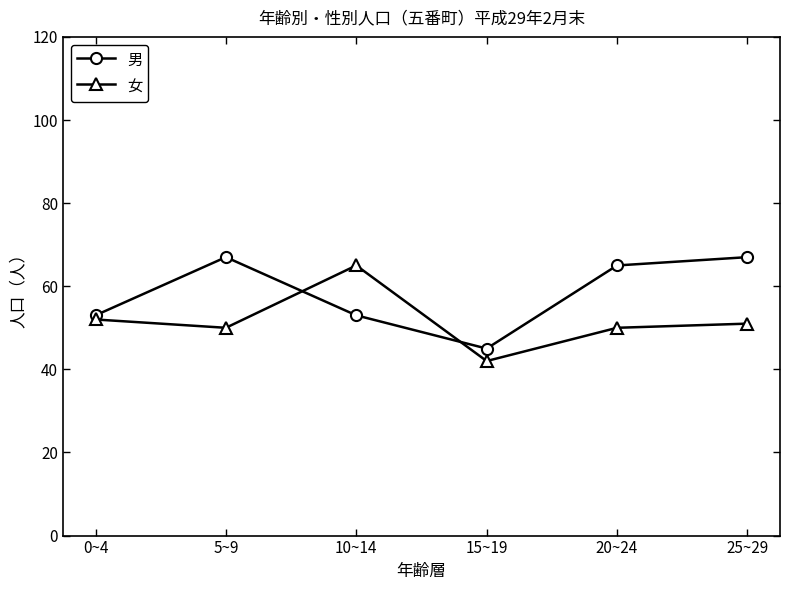

Reading right to left, transcribe all the data shown in this chart.

男: 25~29=67	20~24=65	15~19=45	10~14=53	5~9=67	0~4=53
女: 25~29=51	20~24=50	15~19=42	10~14=65	5~9=50	0~4=52